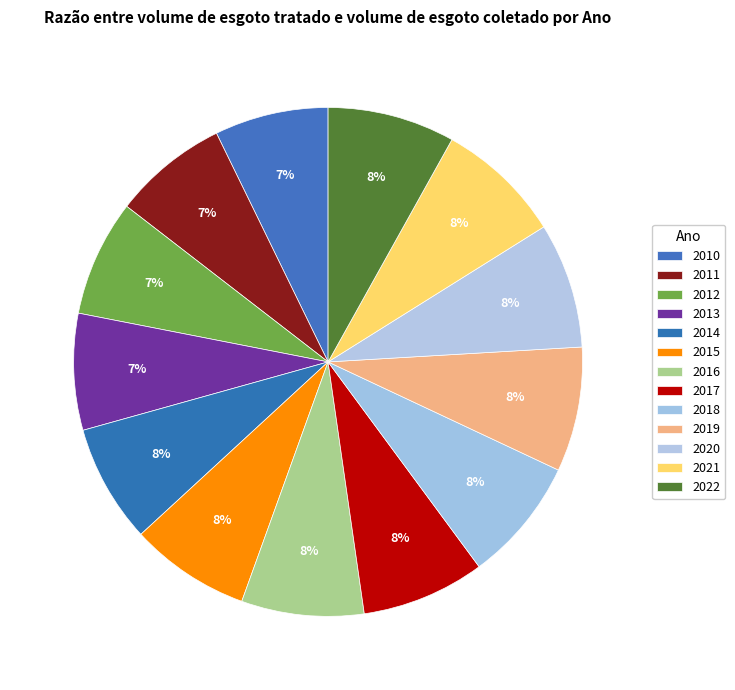

Is 2011 the majority of the pie?

No